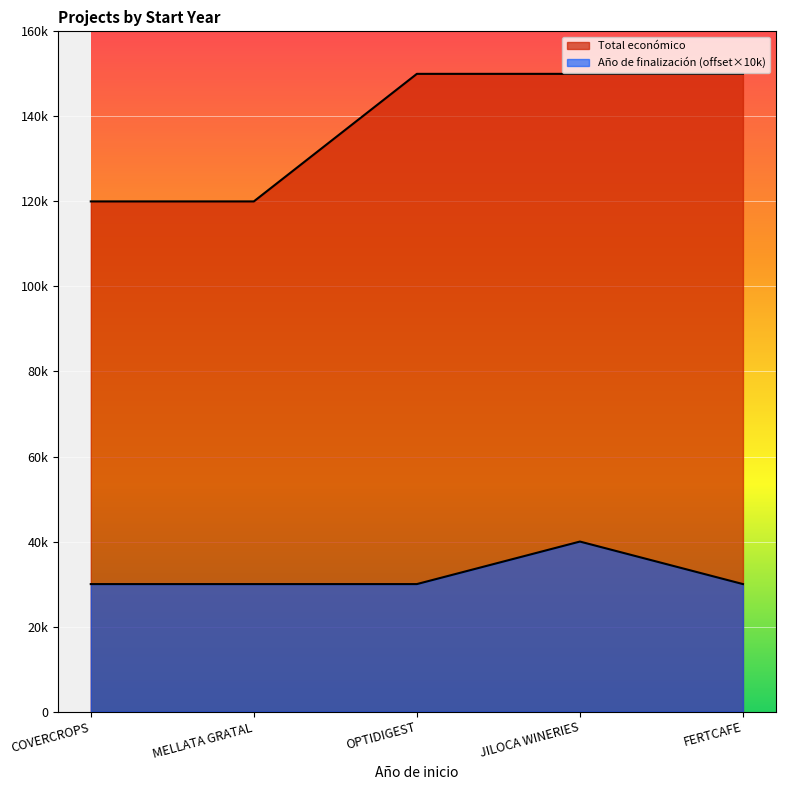

What position from the left is COVERCROPS?

1